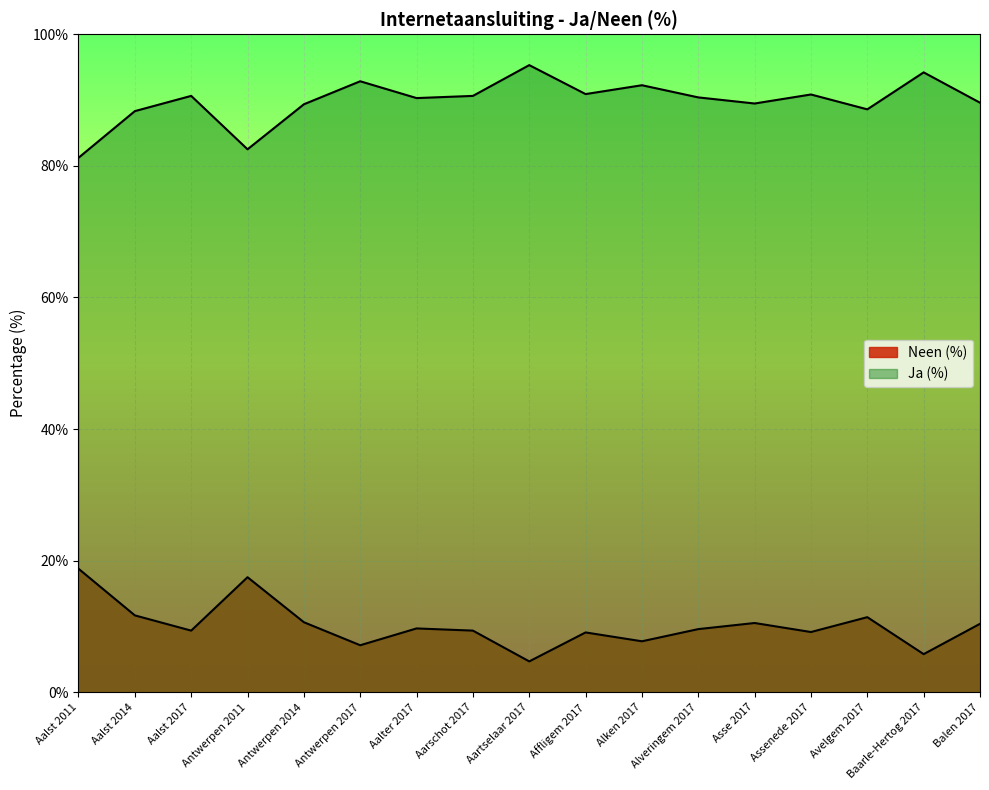

Which category has the lowest value across all series?

Aartselaar 2017